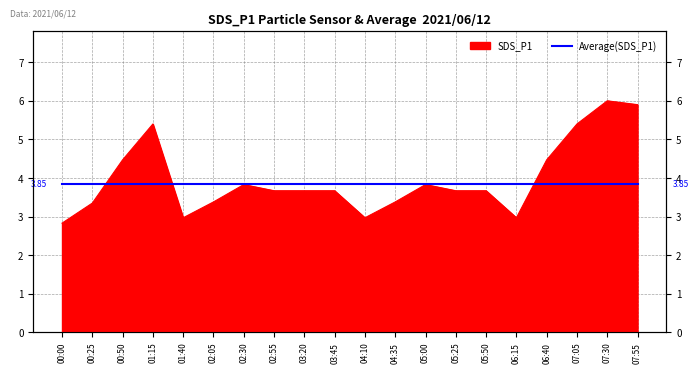

What is the minimum value shown in the chart?

2.8